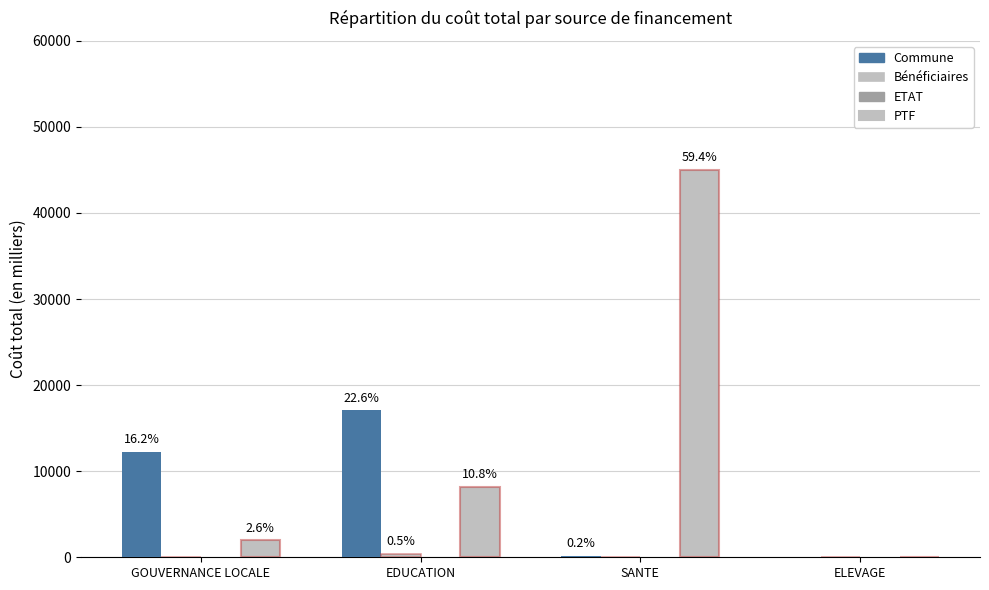

Reading left to right, list all the values displayed in this chart.

Commune: 12274.0	17094.8	180.0	0.0
Bénéficiaires: 0.0	414.0	0.0	0.0
ETAT: 0.0	0.0	0.0	0.0
PTF: 2000.0	8173.0	45000.0	0.0